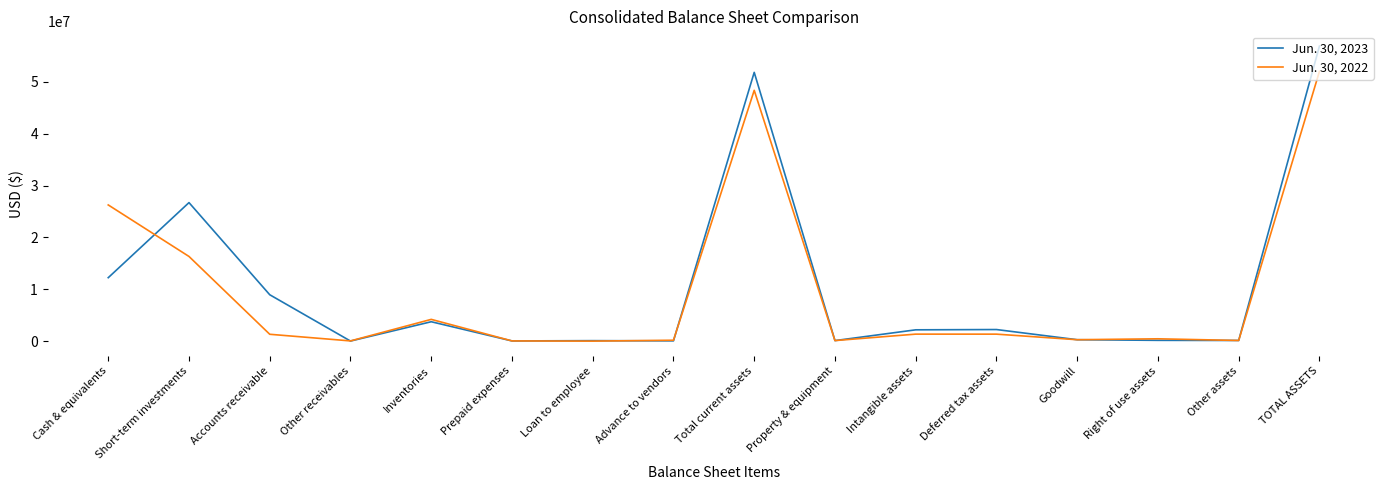

Which category has the highest value in the Jun. 30, 2023 series?

TOTAL ASSETS